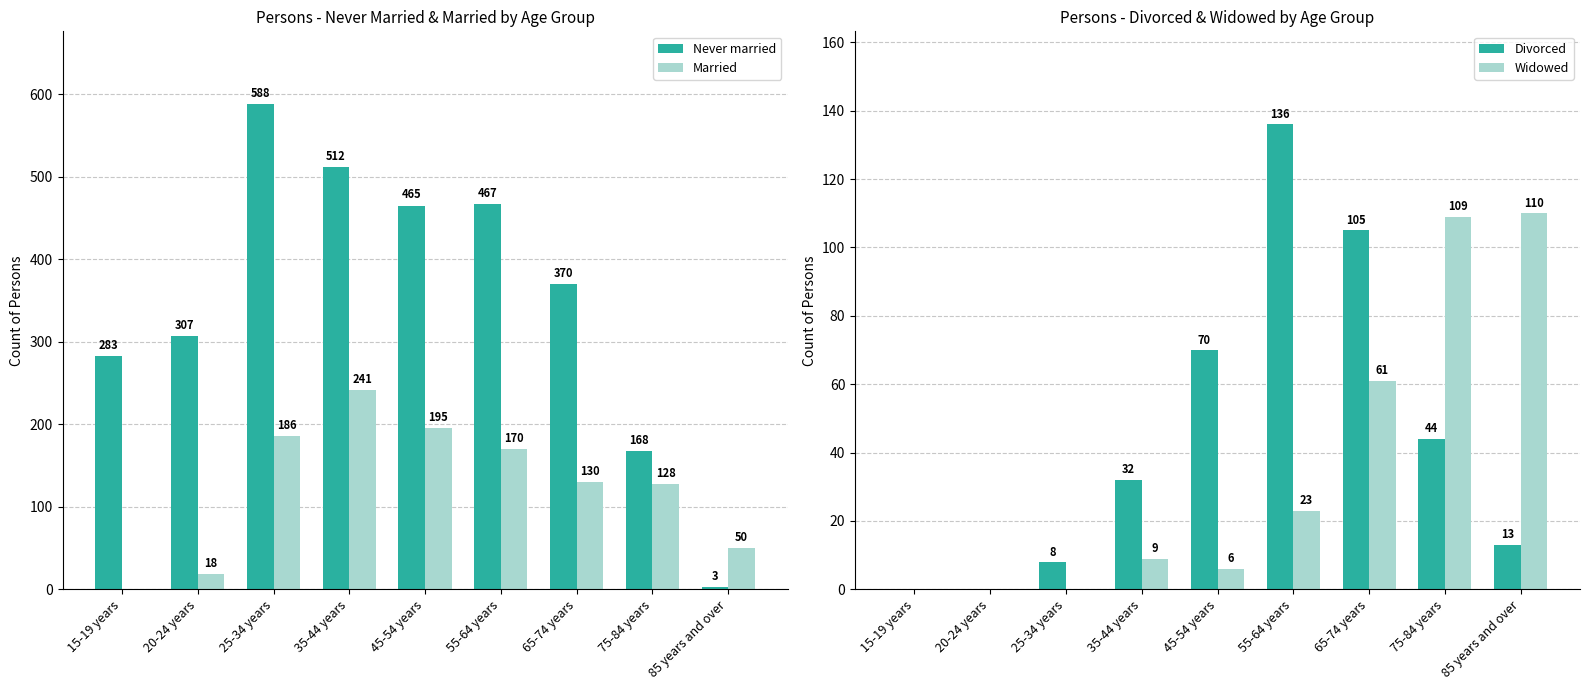

What is the label of the 1st bar from the right?

85 years and over